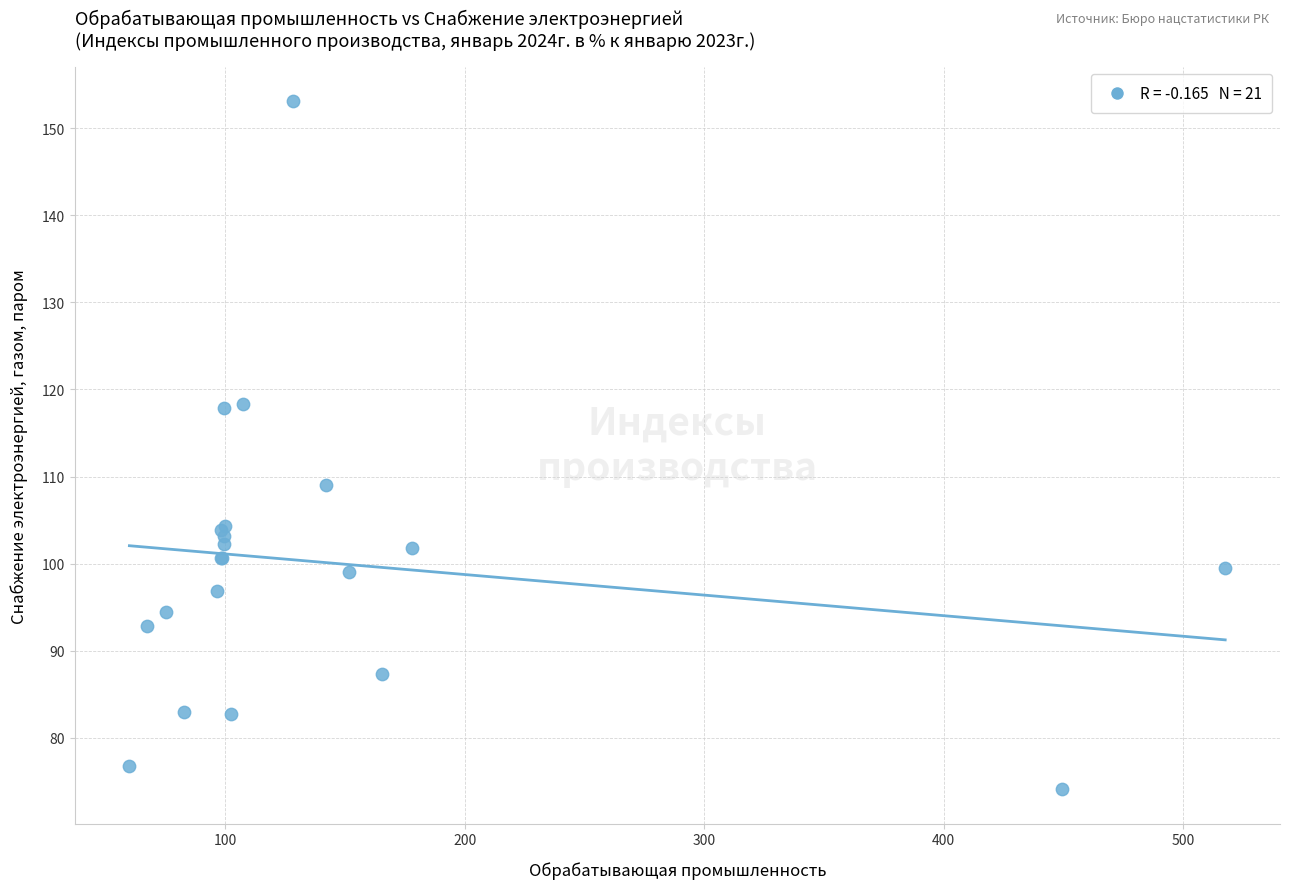

What Y value in the scatter plot is closest to 113?

109.0